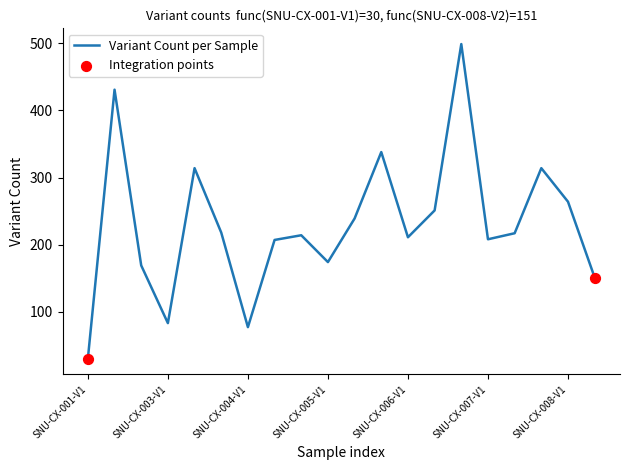

What is the greatest value displayed?

499